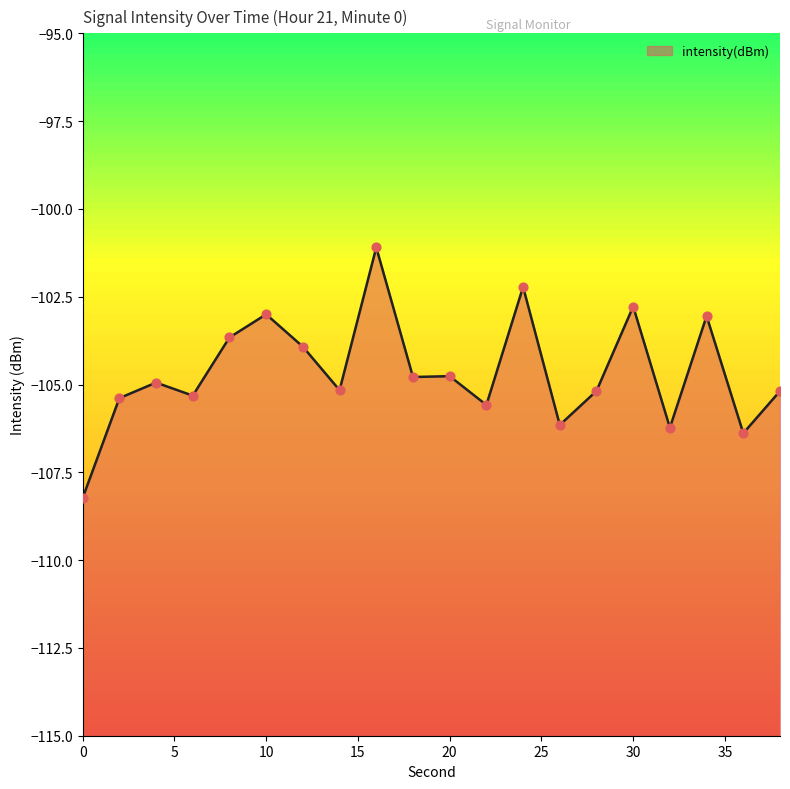

What is the change in value from 2 to 6?

+0.1